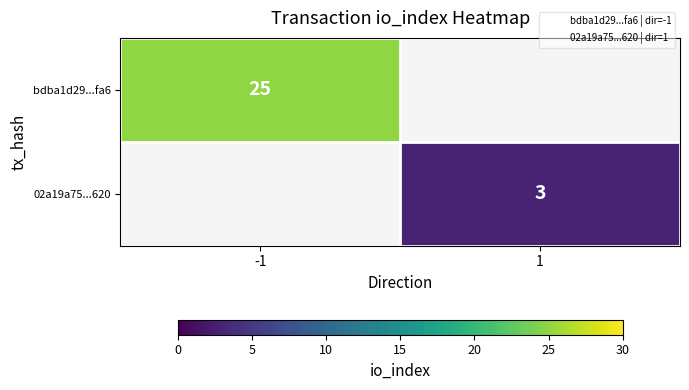

List the labels in order of 02a19a75...620 value, largest first.

-1, 1